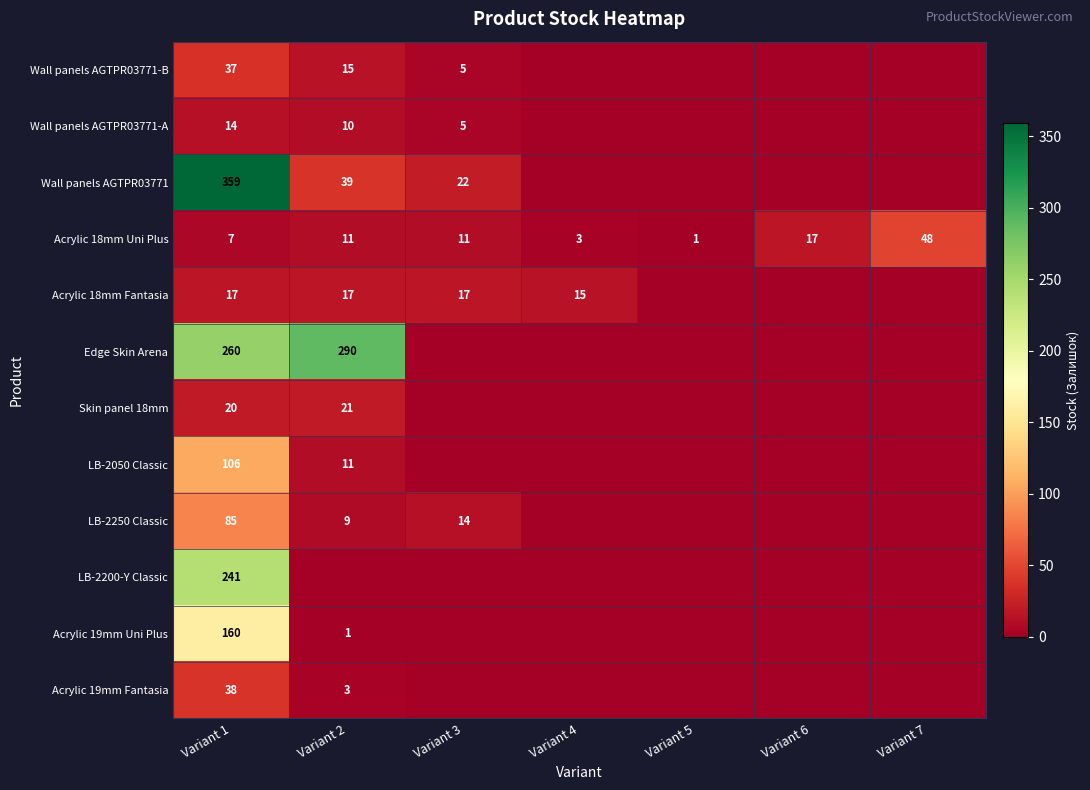

The Wall panels AGTPR03771-A series shows 14 at Variant 1. True or false?

True